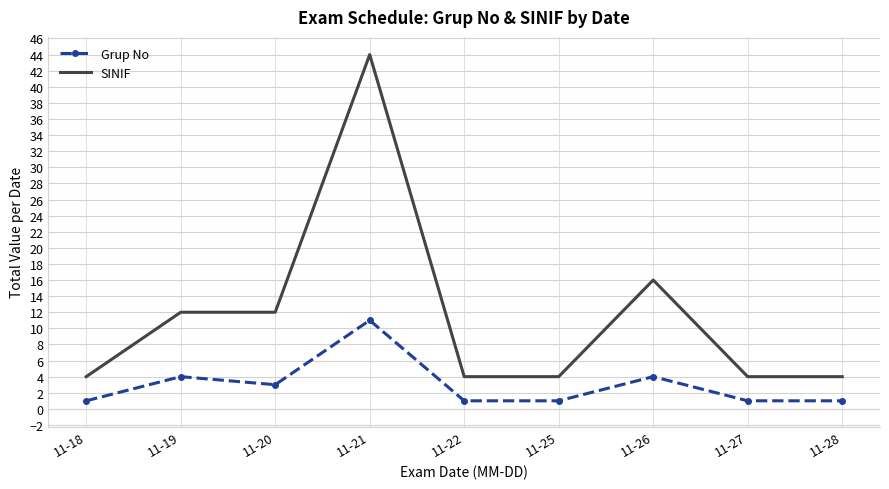

Which series has the largest range (max minus min)?

SINIF